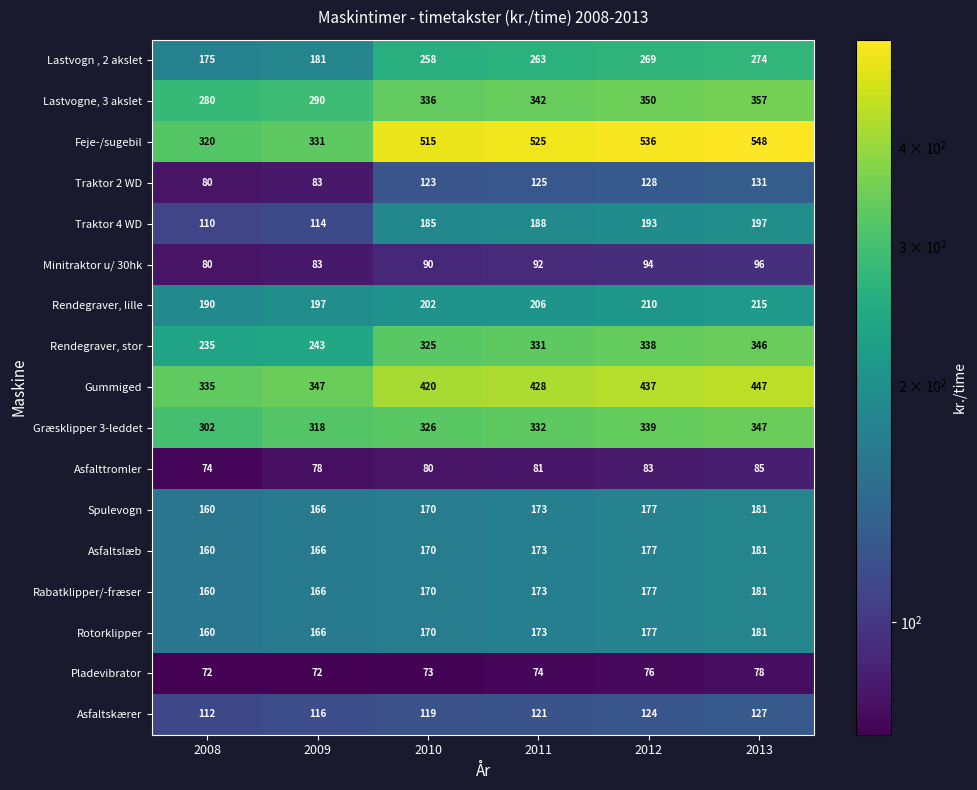

At which category does the chart reach its peak across all series?

2013